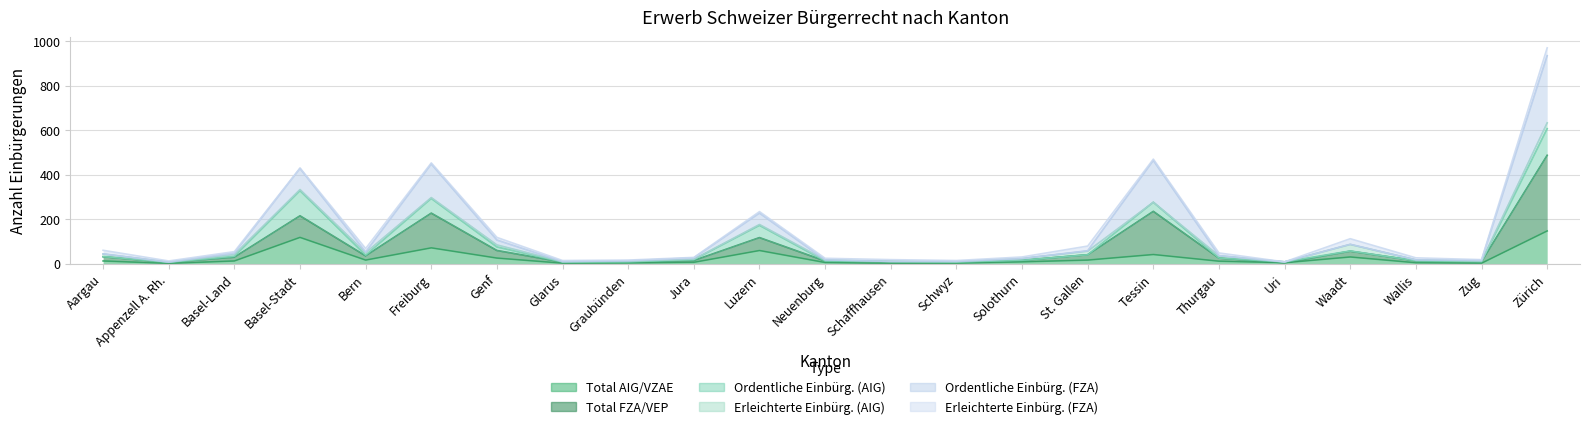

What position from the left is Wallis?

21